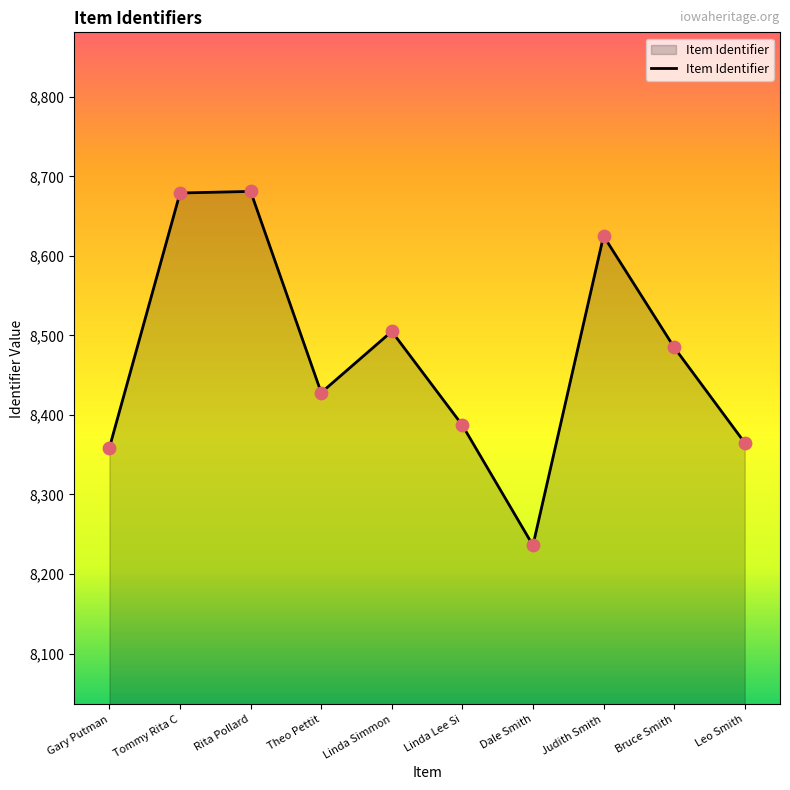

Approximately how many times larger is the value at Dale Smith compared to Rita Pollard?

0.9